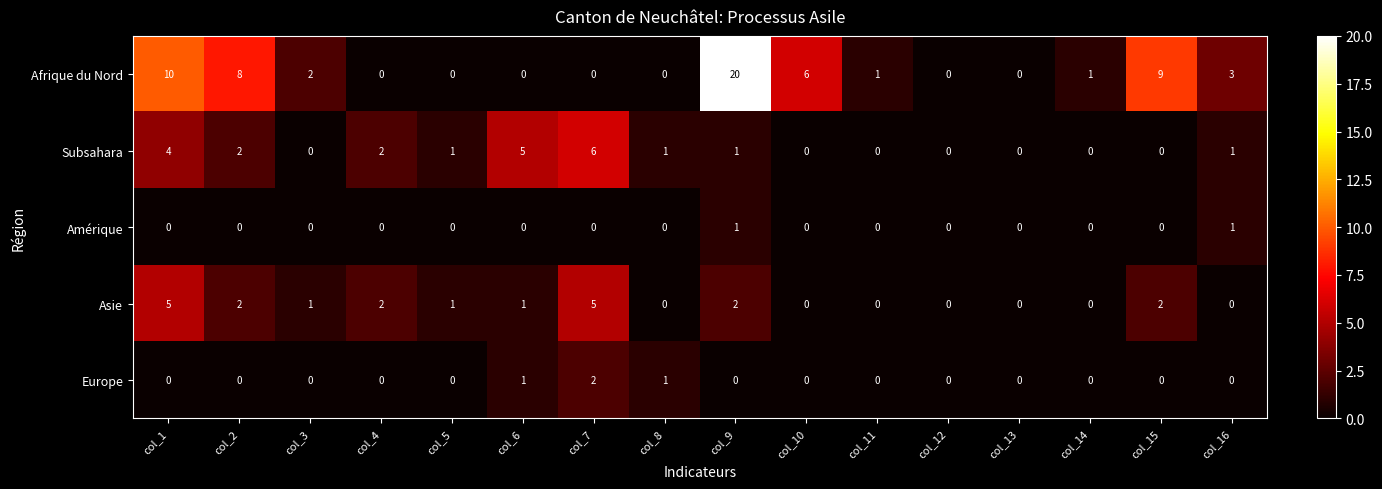

What is the maximum value for Asie?

5